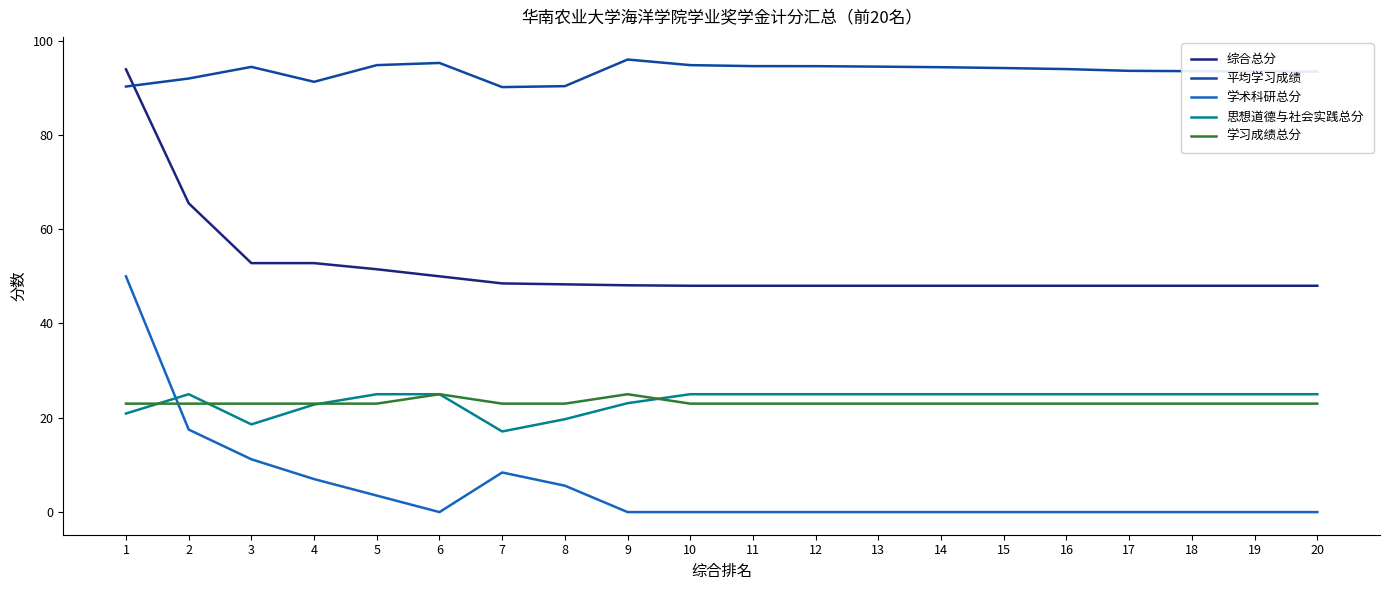

How many distinct data groups are displayed?

5